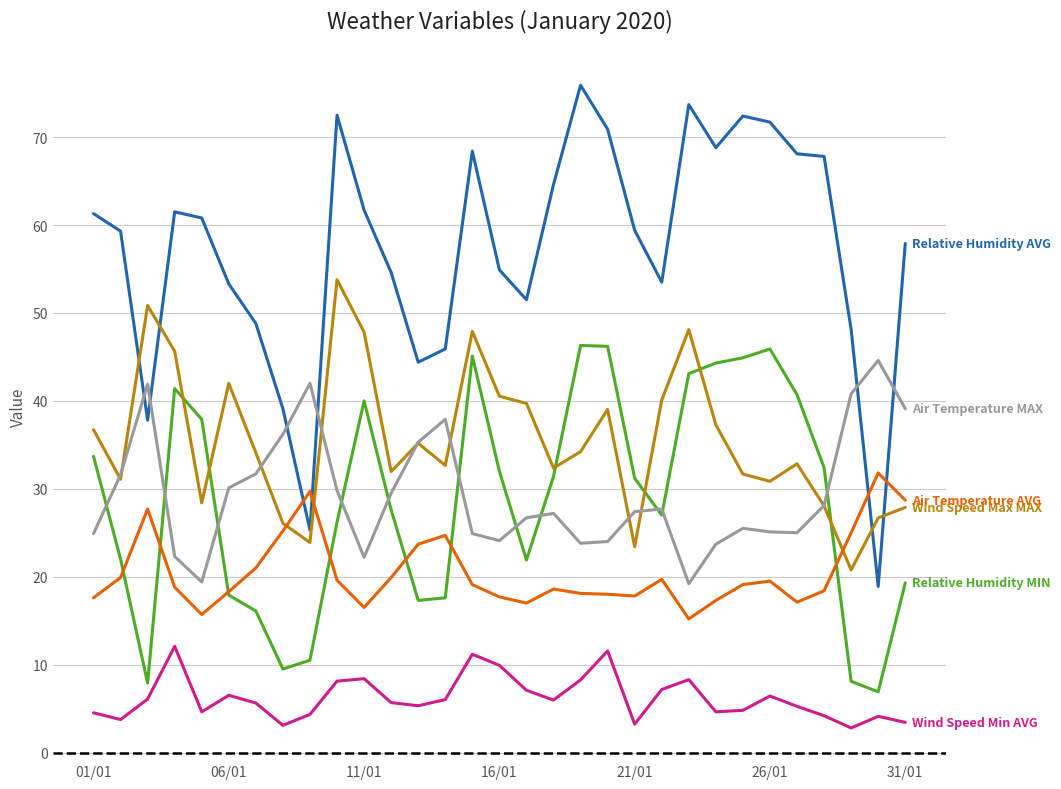

What is the minimum value shown in the chart?

2.8